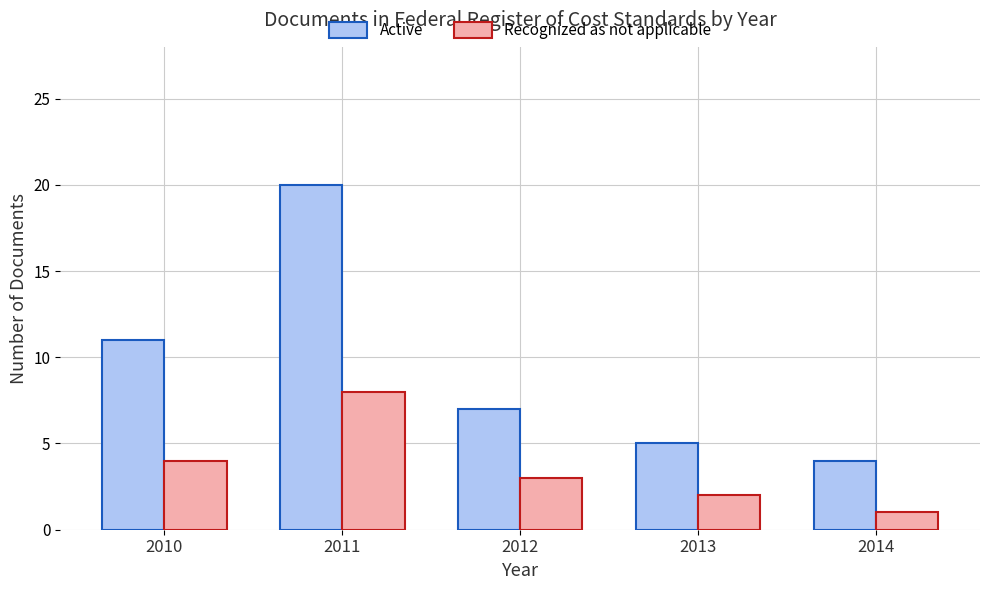

At which label does Active first exceed 7?

2010